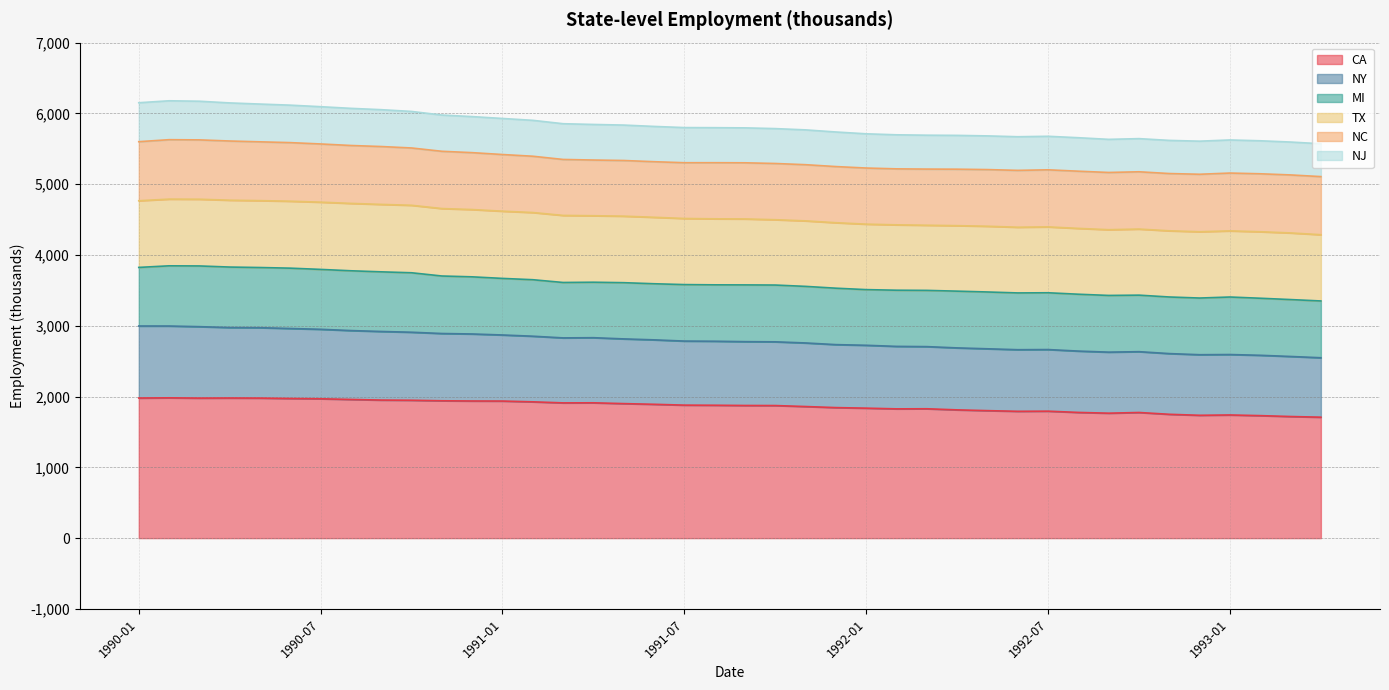

What is the maximum value for CA?

1982.1